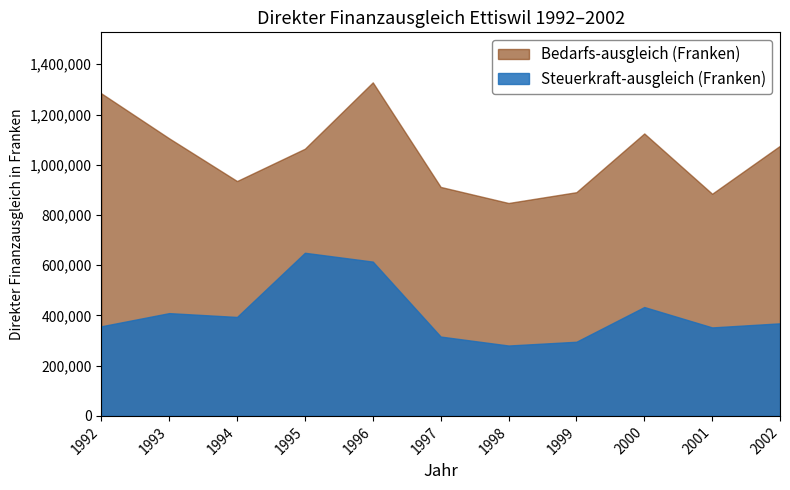

Is it true that Steuerkraft-ausgleich (Franken) equals 356753 at 1992?

True